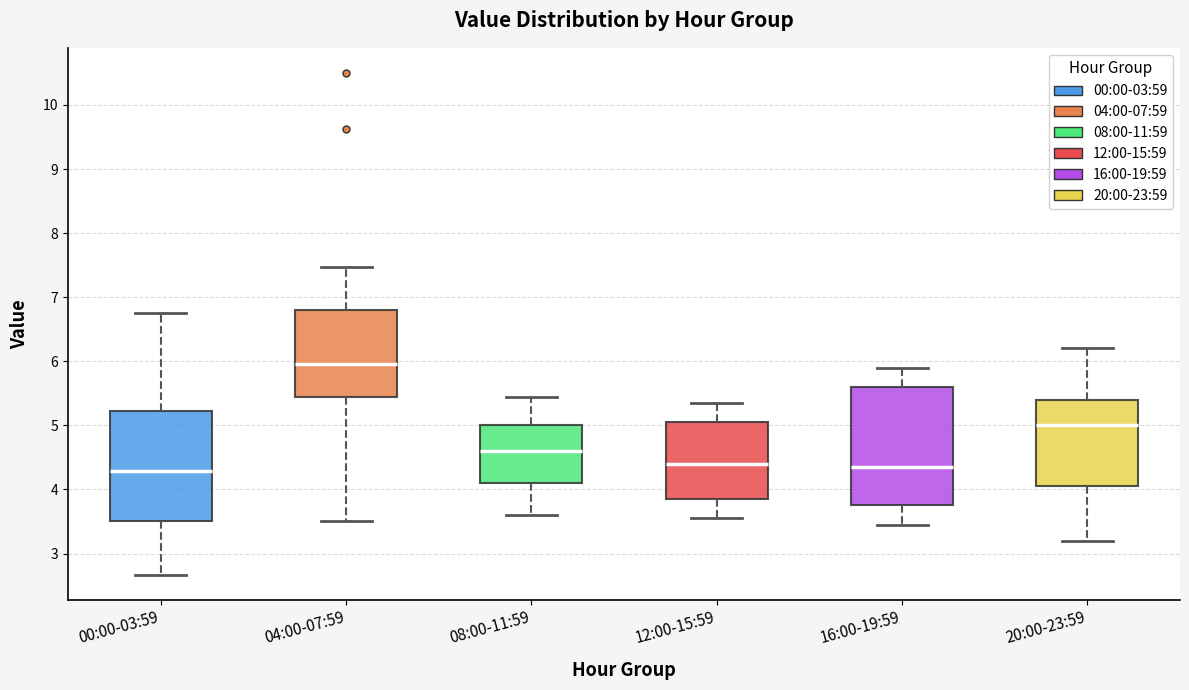

Reading left to right, read every box against the y-axis: the position of its median line, the range the box covers, and the ends of its whiskers. The values are not printed on the chart, so give them approximately, as read against the axis.

00:00-03:59: median 4.3, box 3.5 to 5.2, whiskers 2.7 to 6.8
04:00-07:59: median 6.0, box 5.5 to 6.8, whiskers 3.5 to 7.5
08:00-11:59: median 4.6, box 4.1 to 5.0, whiskers 3.6 to 5.5
12:00-15:59: median 4.4, box 3.9 to 5.1, whiskers 3.6 to 5.4
16:00-19:59: median 4.4, box 3.8 to 5.6, whiskers 3.5 to 5.9
20:00-23:59: median 5.0, box 4.1 to 5.4, whiskers 3.2 to 6.2